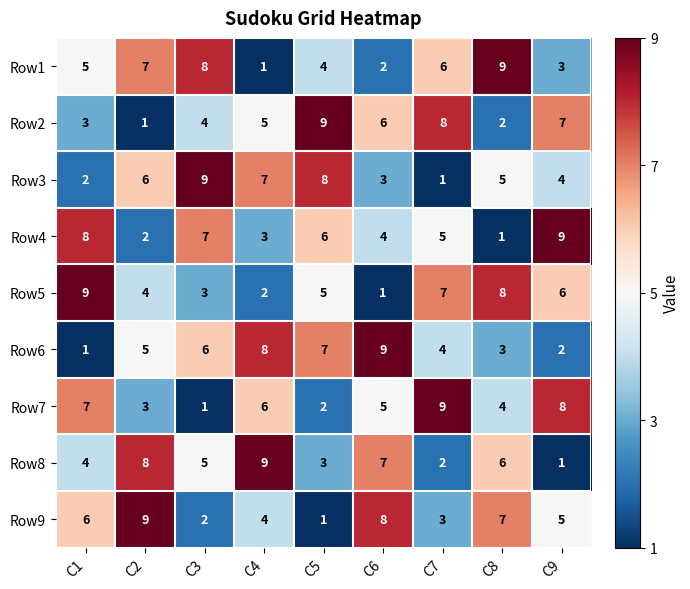

The Row2 series shows 2 at C2. True or false?

False